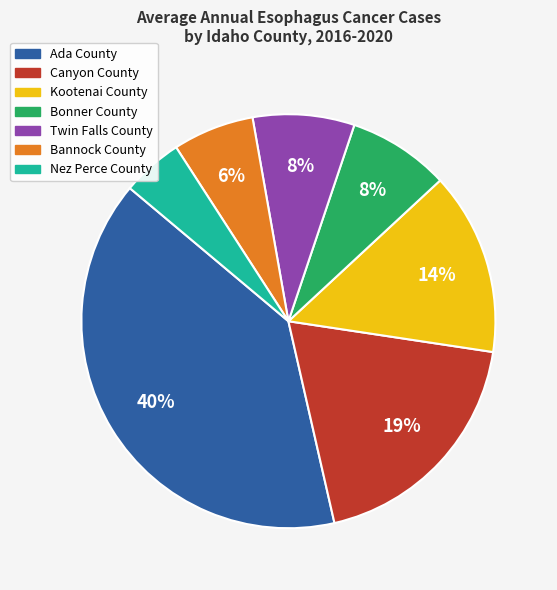

What is the largest slice in the pie chart?

Ada County